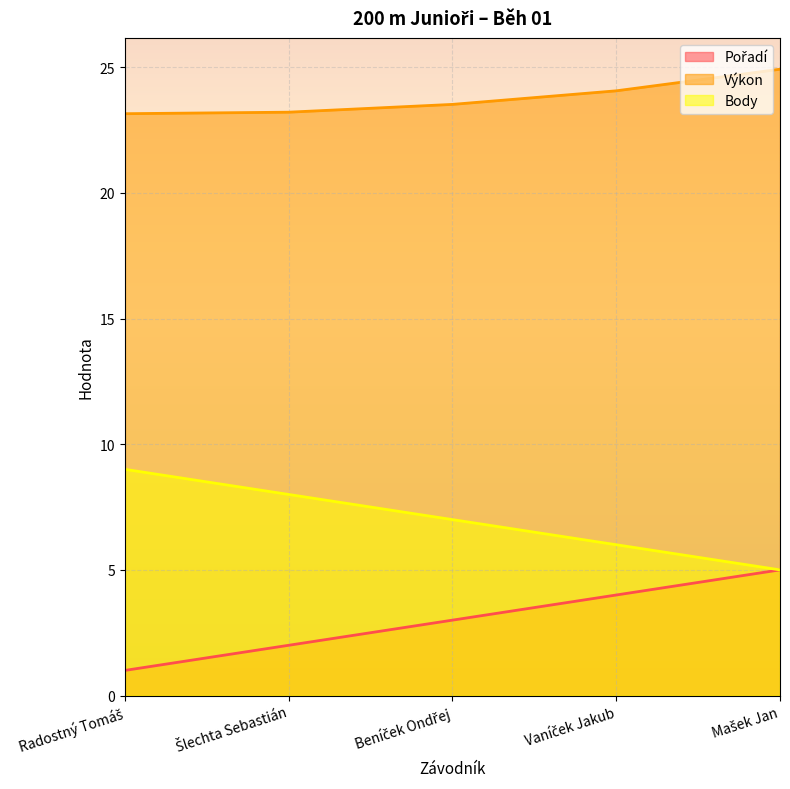

How many data points in Body are less than 7?

2